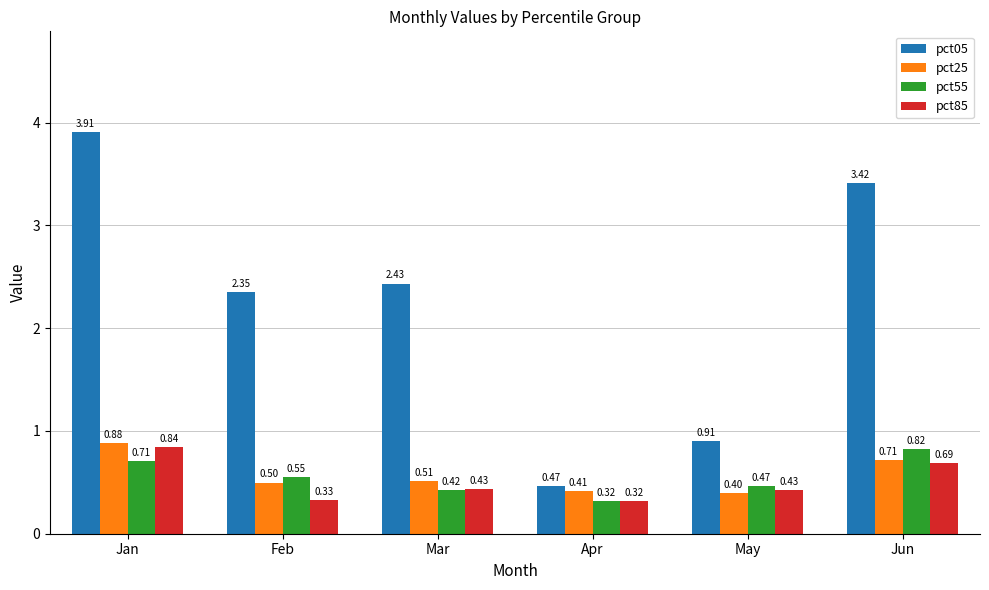

List the labels in order of pct05 value, smallest first.

Apr, May, Feb, Mar, Jun, Jan